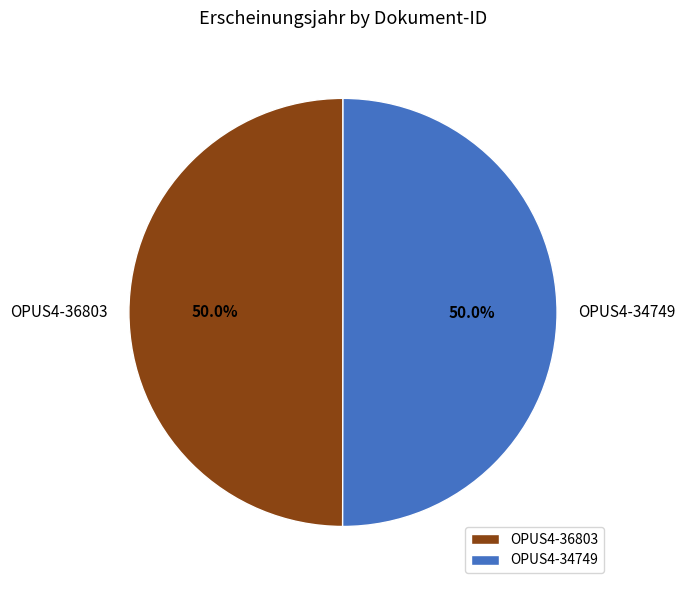

Is it true that OPUS4-34749 is 50% of the pie?

True